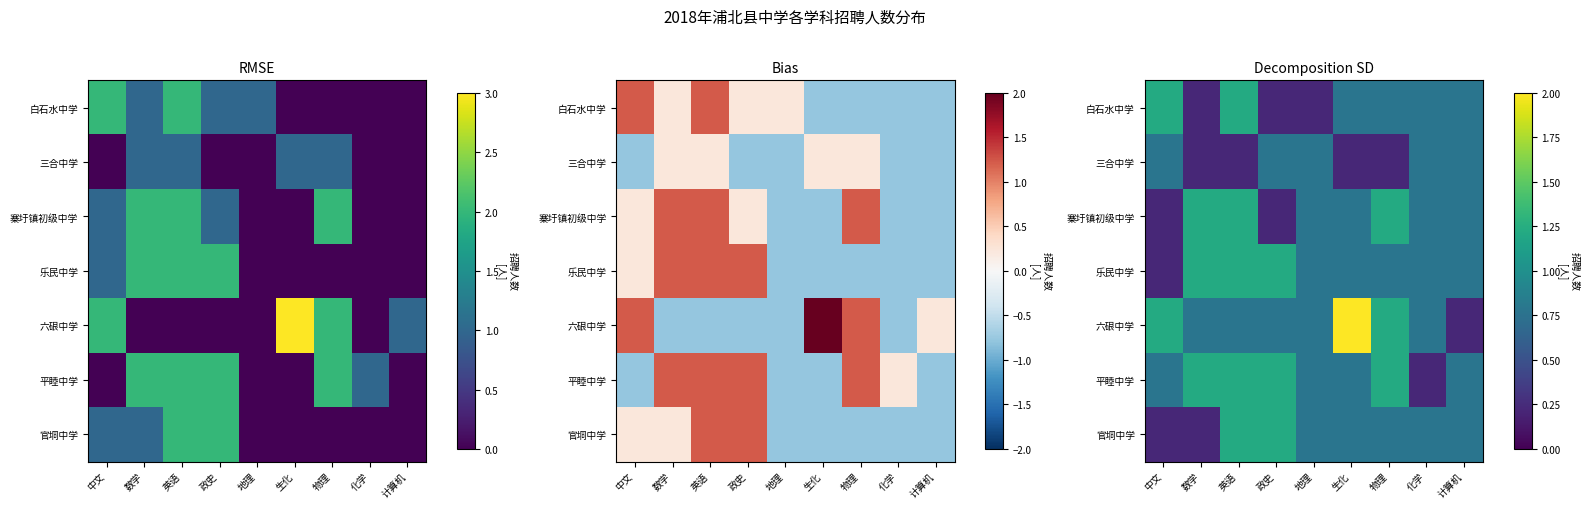

What is the difference between the highest and lowest values at 政史?

1.0